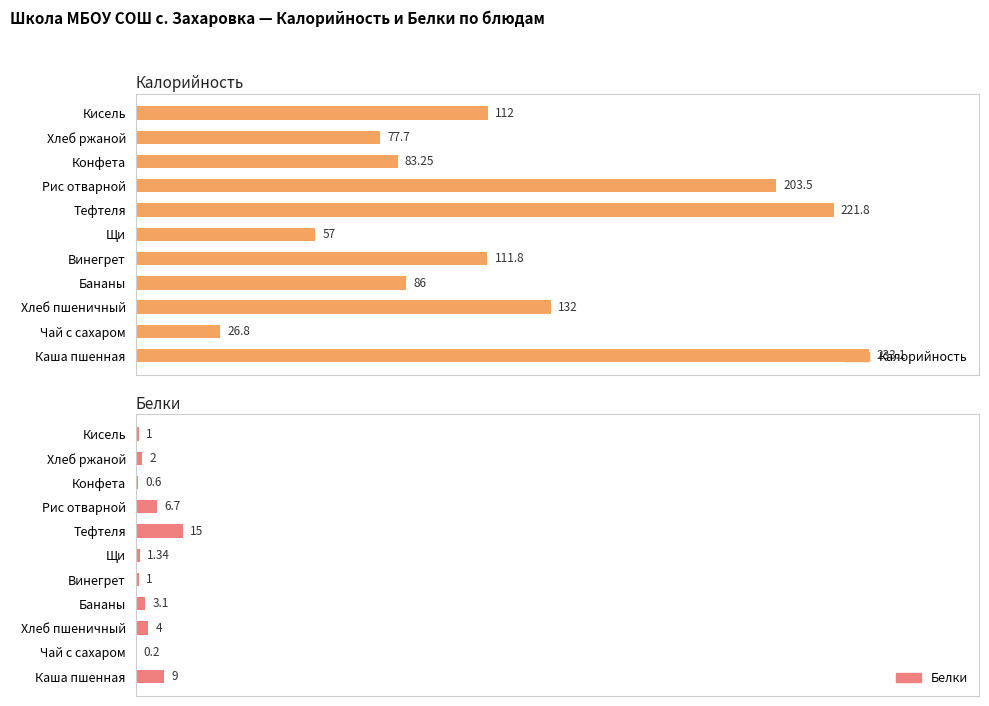

What is the lowest value of the Белки series?

0.2